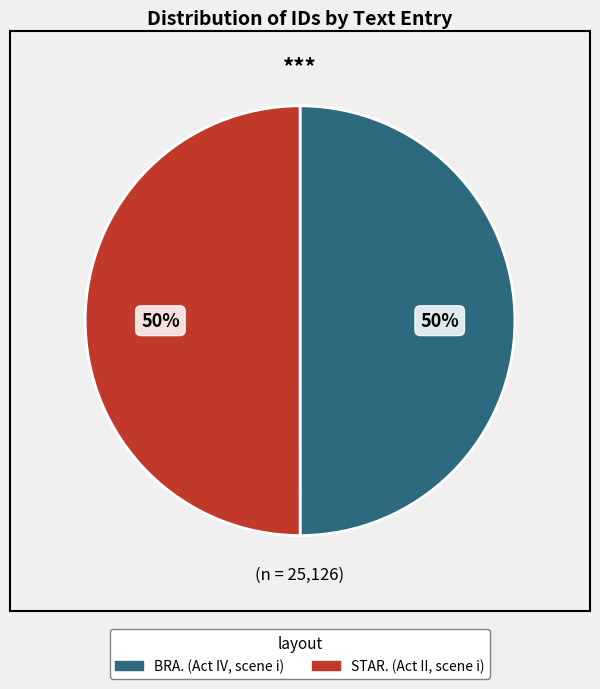

How many slices are in this pie chart?

2